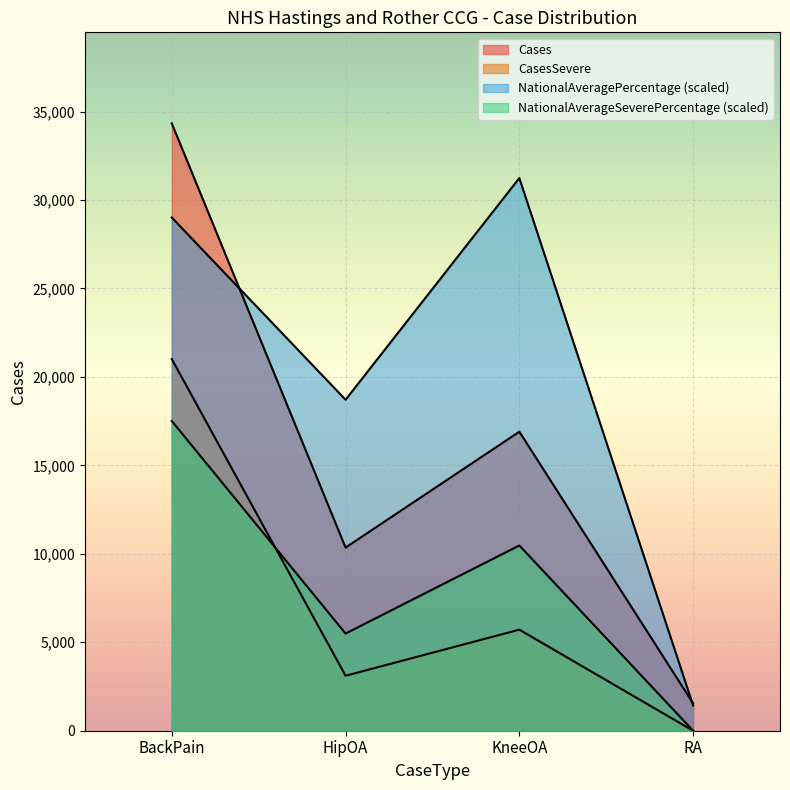

What is the sum of all NationalAveragePercentage values?

80386.0